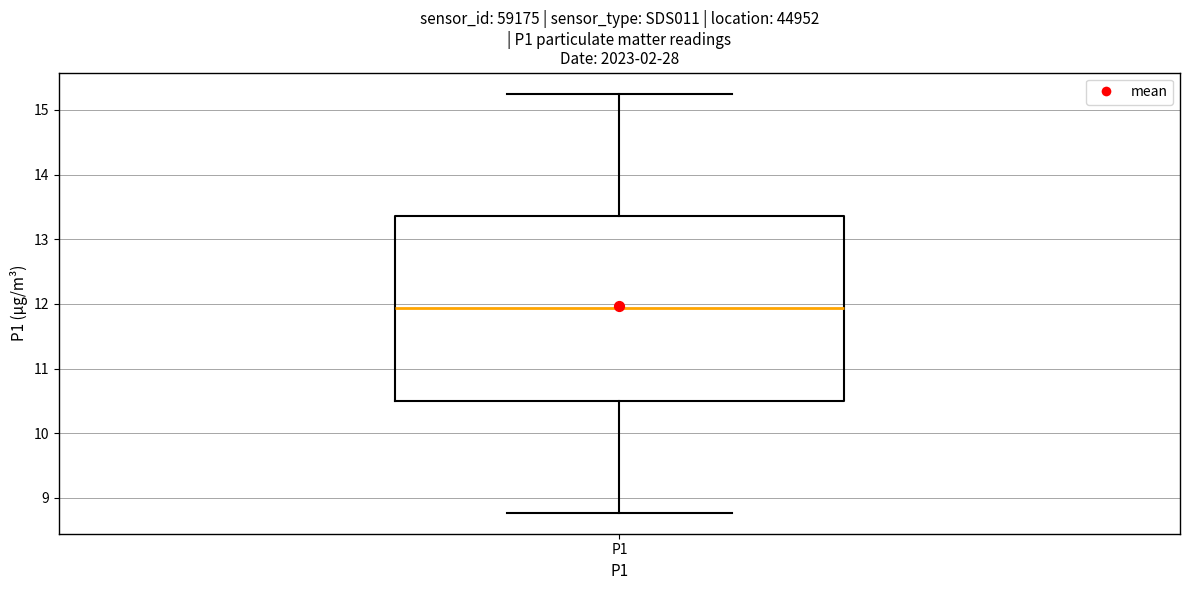

Read this box plot against the y-axis: the position of the median line, the range covered by the box, and the ends of both whiskers. The values are not printed on the chart, so give them approximately, as read against the axis.

median 11.9, box 10.5 to 13.4, whiskers 8.8 to 15.3